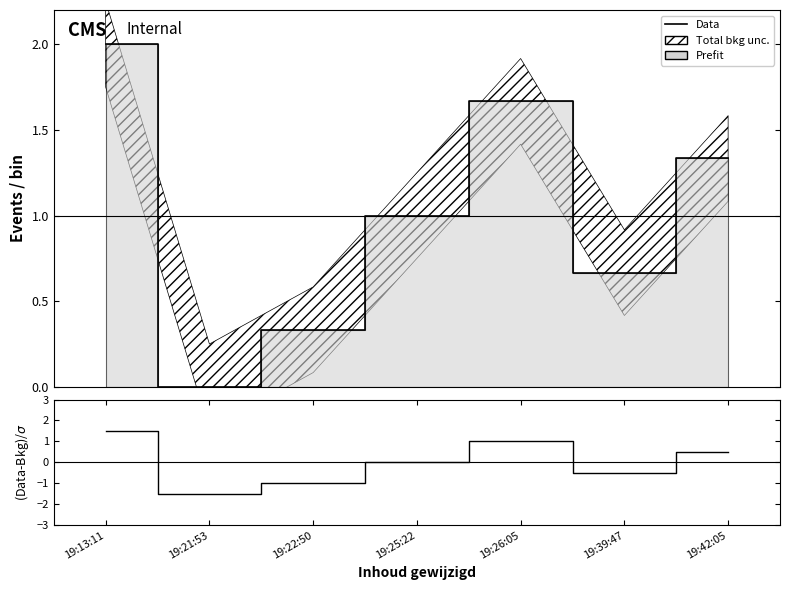

True or false: (Data-Bkg)/σ has a value of -0.2 at 19:39:47.

False